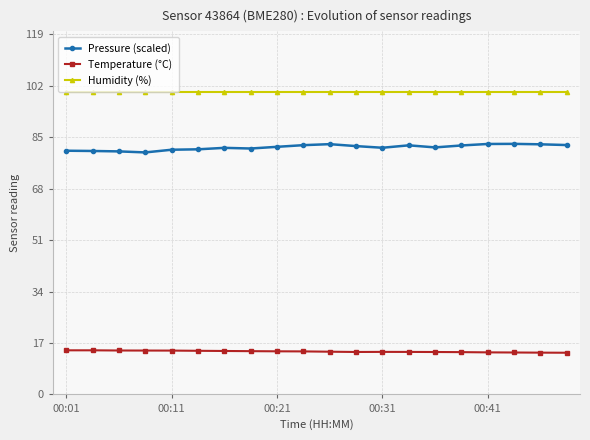

Which series has the largest total across all categories?

Humidity (%)